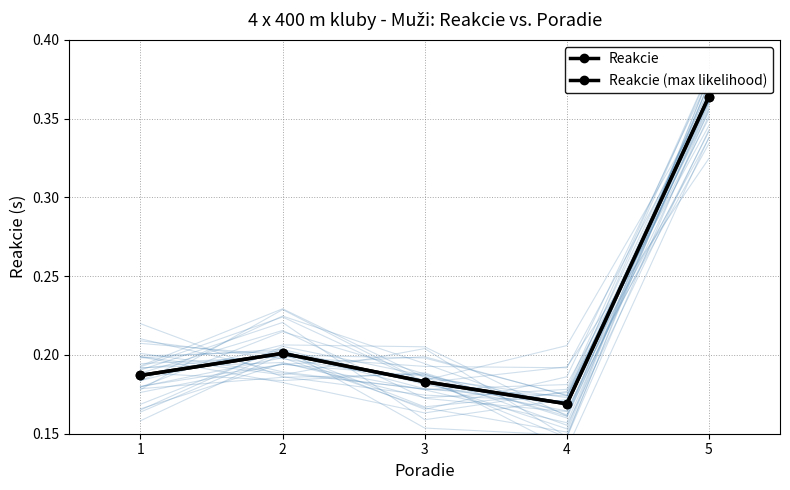

Where is the first local maximum for Reakcie?

2